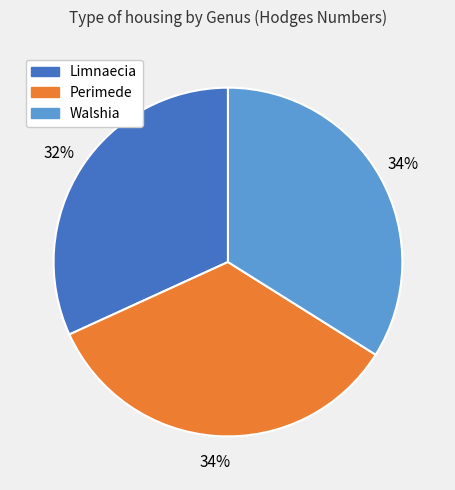

What percentage is the Limnaecia slice, to the nearest percent?

32%